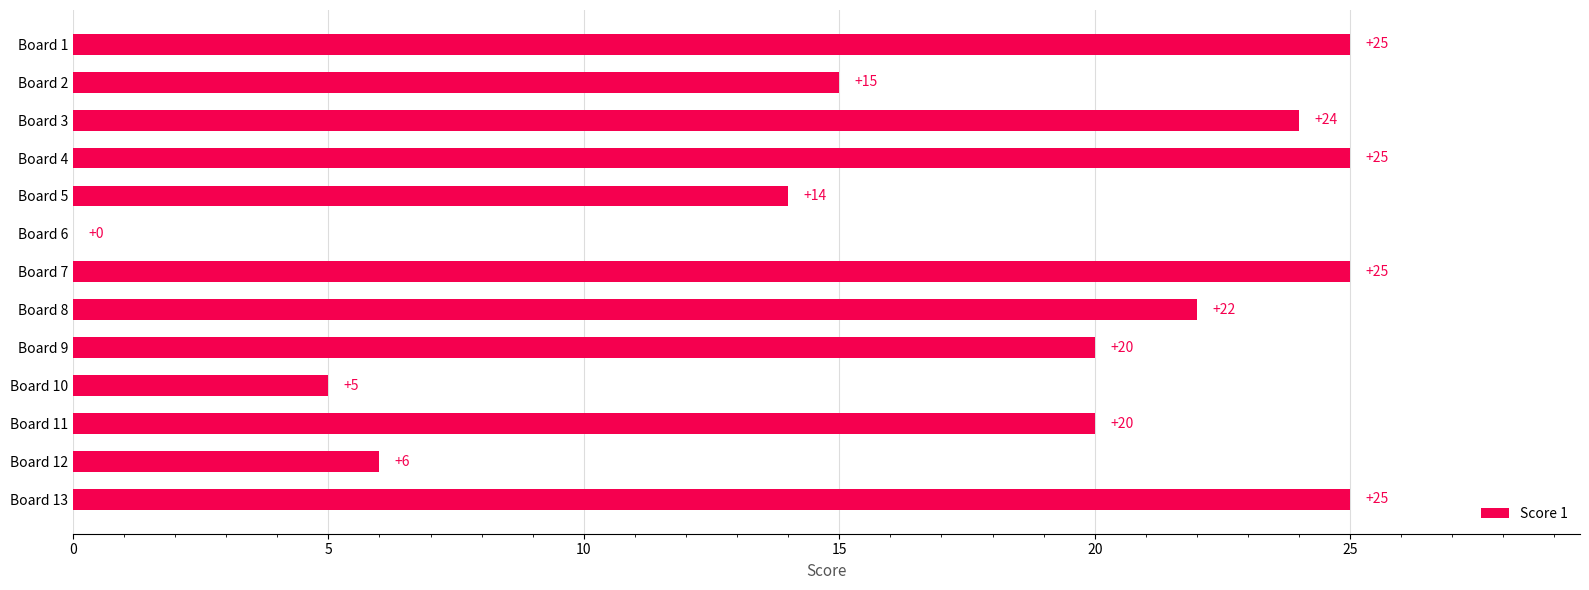

Between Board 6 and Board 12, which is larger?

Board 12